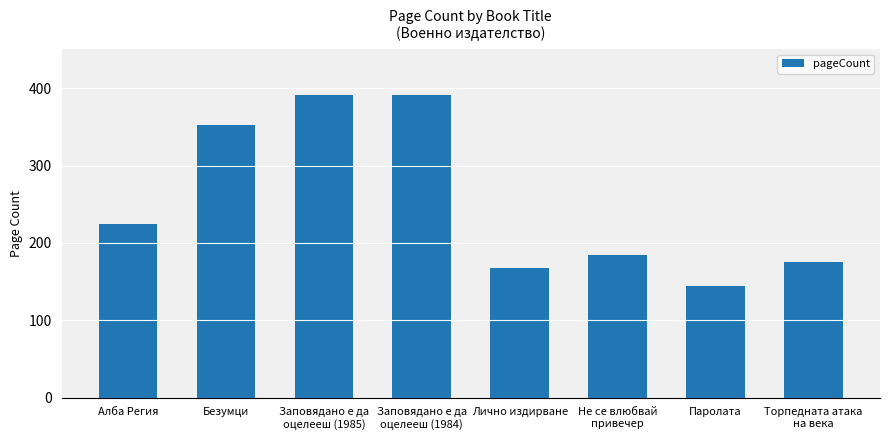

What is the difference between the maximum and minimum values?

248